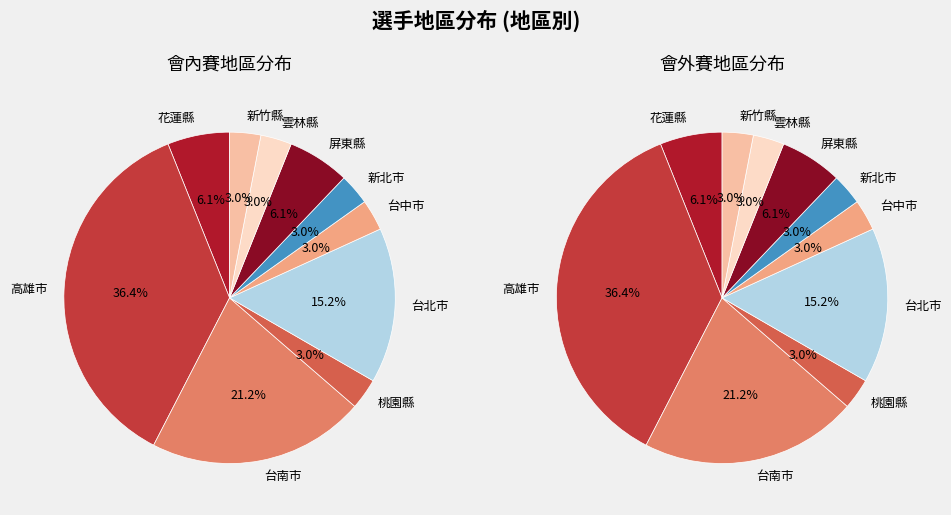

To the nearest percent, what is the difference between the 屏東縣 and 新北市 slice percentages?

3%